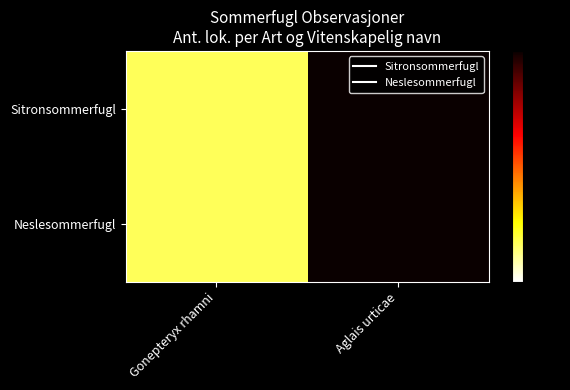

Which category has the highest value across all series?

Aglais urticae